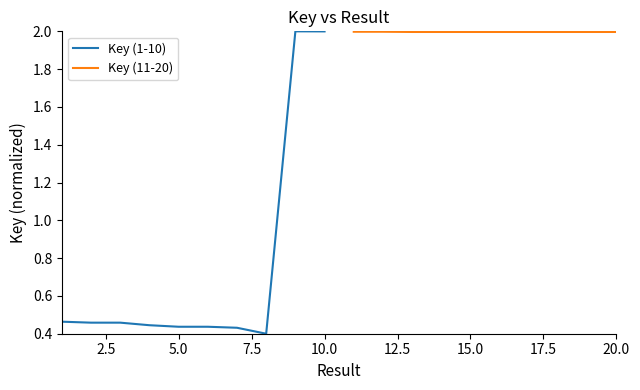

How many series are shown in this chart?

2